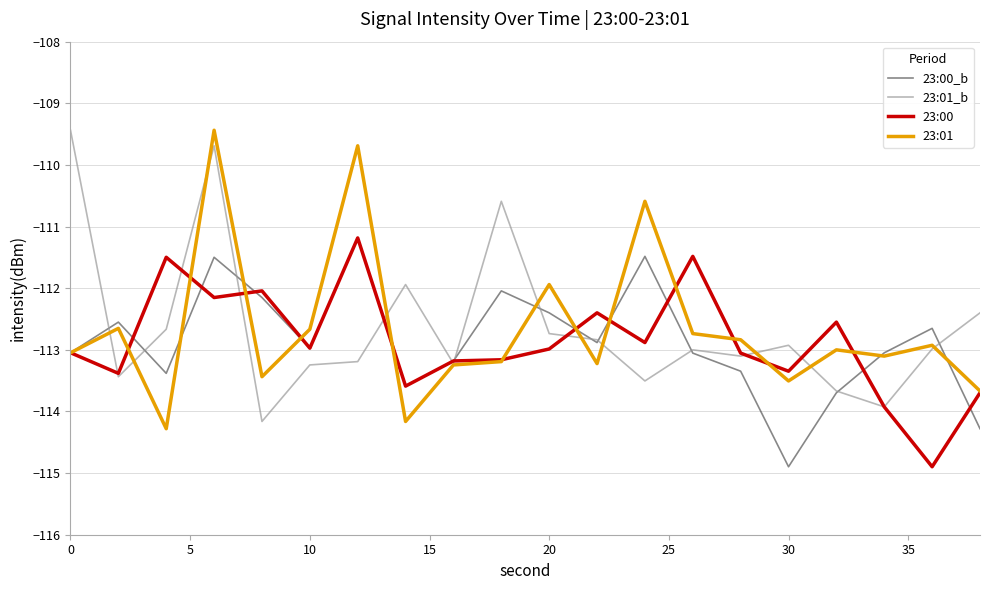

What is the maximum value shown in the chart?

-109.4